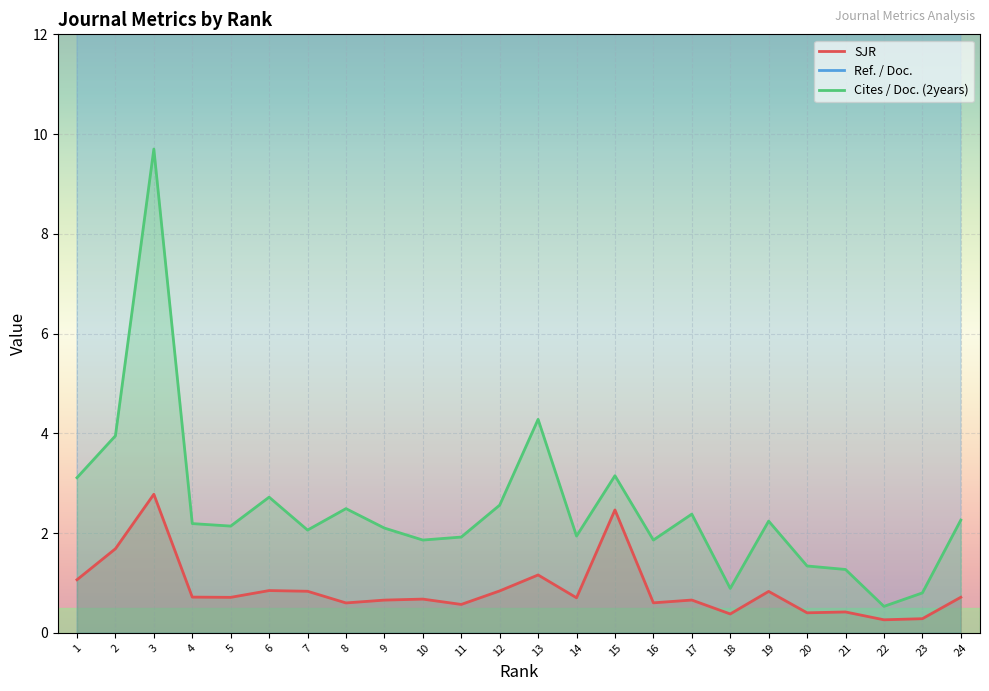

True or false: Cites / Doc. (2years) has a value of 0.9 at 9.

False